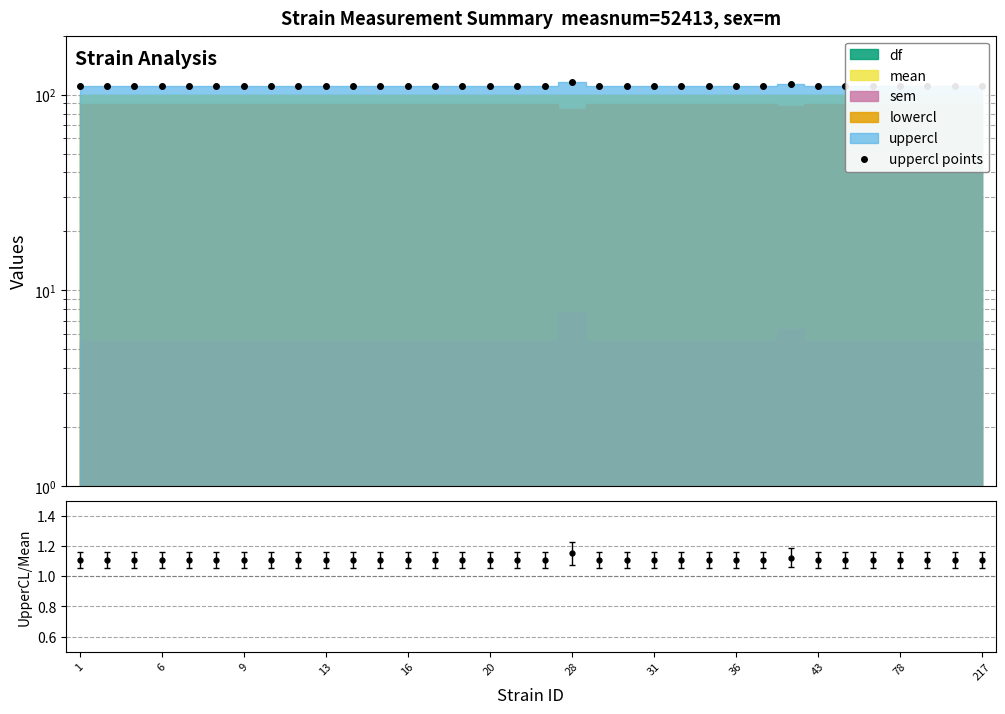

How many points are lower than both their immediate neighbors (excluding endpoints)?

3